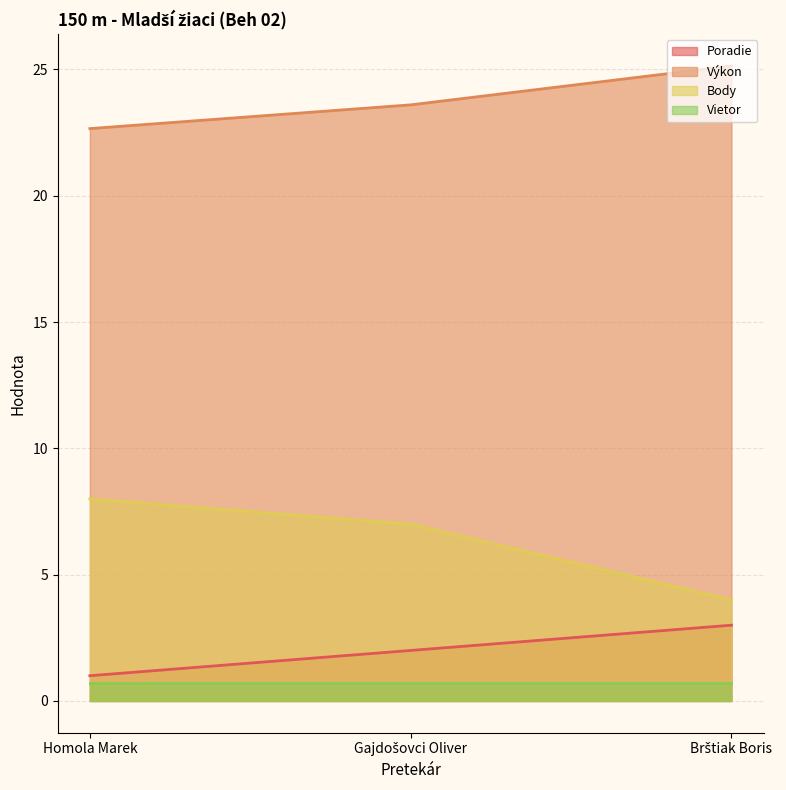

Is it true that Vietor equals 0.7 at Homola Marek?

True